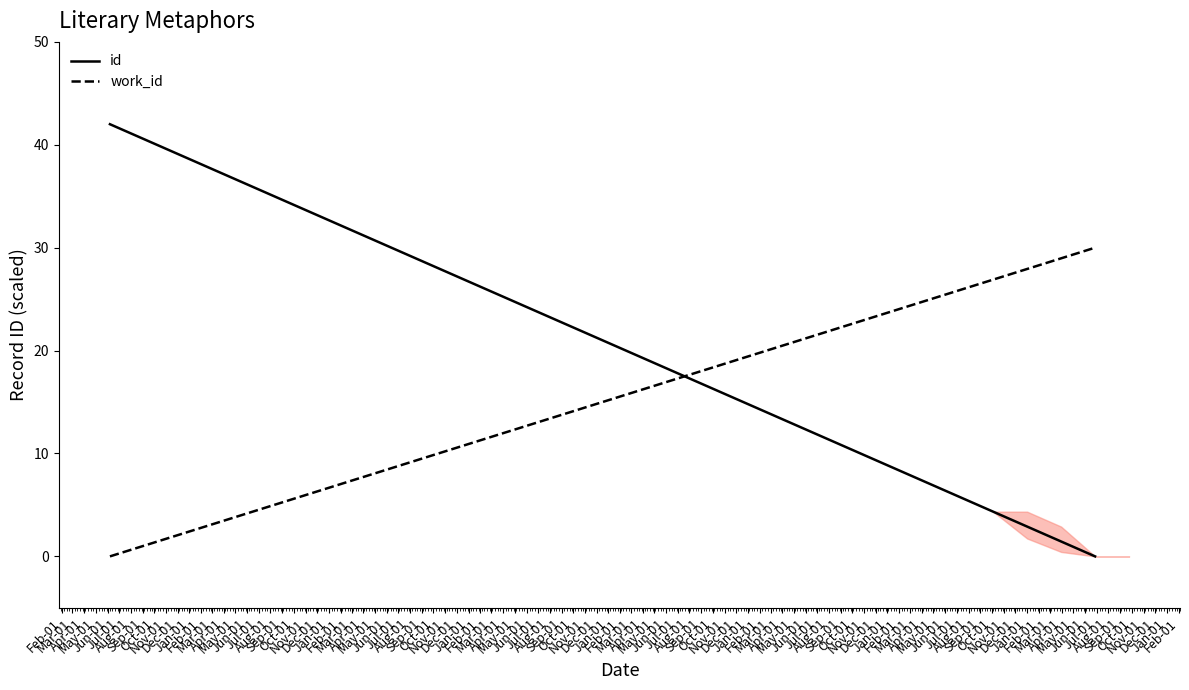

Is the value of id at Jul-01 greater than the value of work_id at Jul-01?

Yes